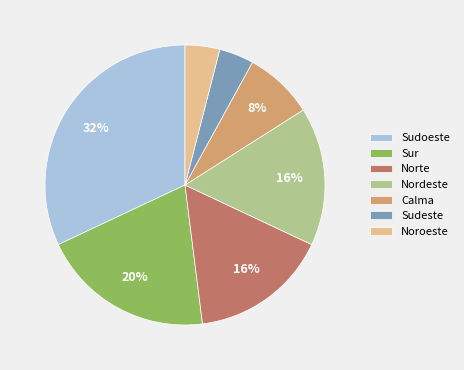

How many slices are in this pie chart?

7